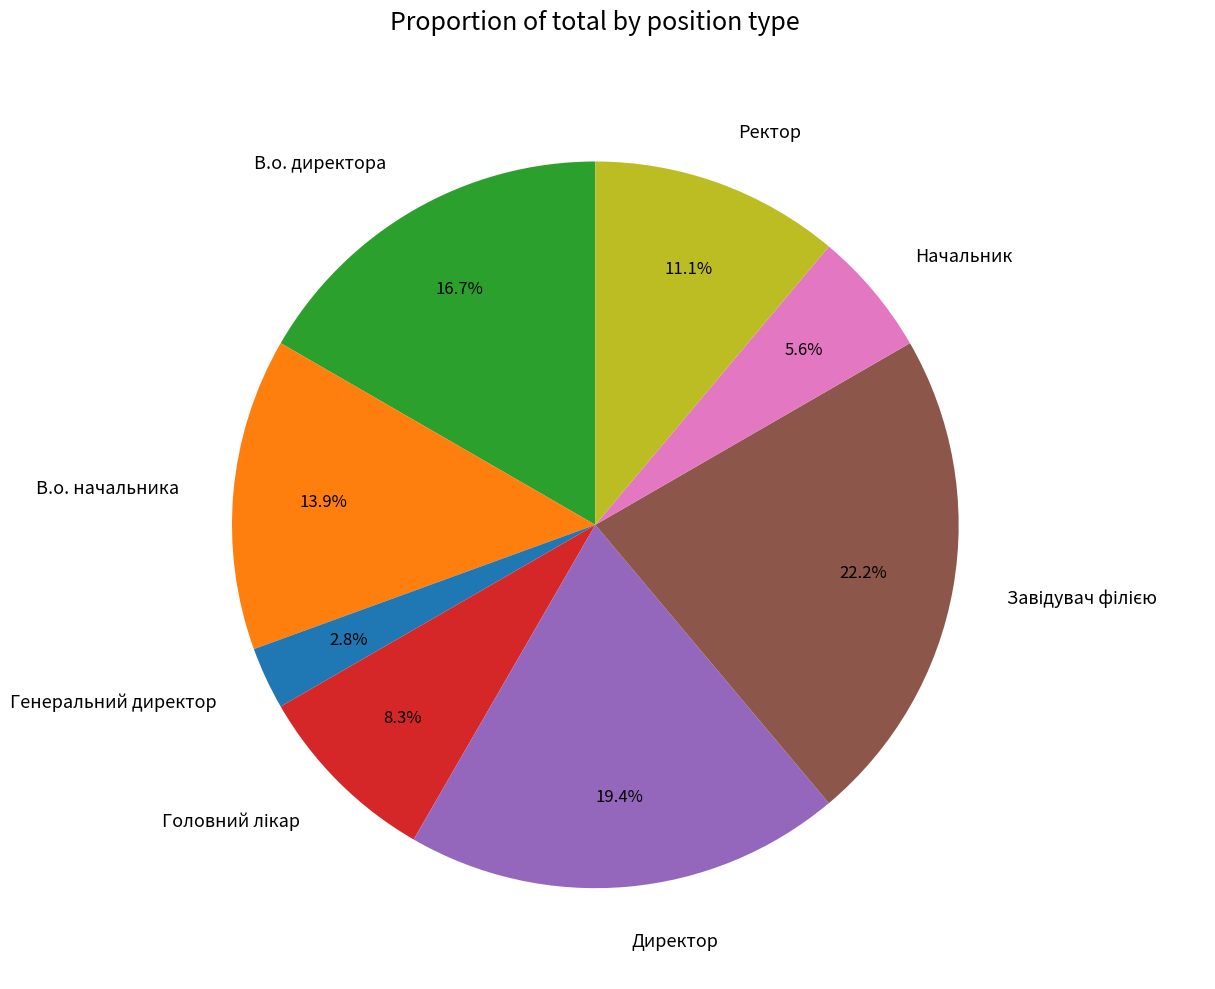

To the nearest percent, what is the average slice percentage?

12%